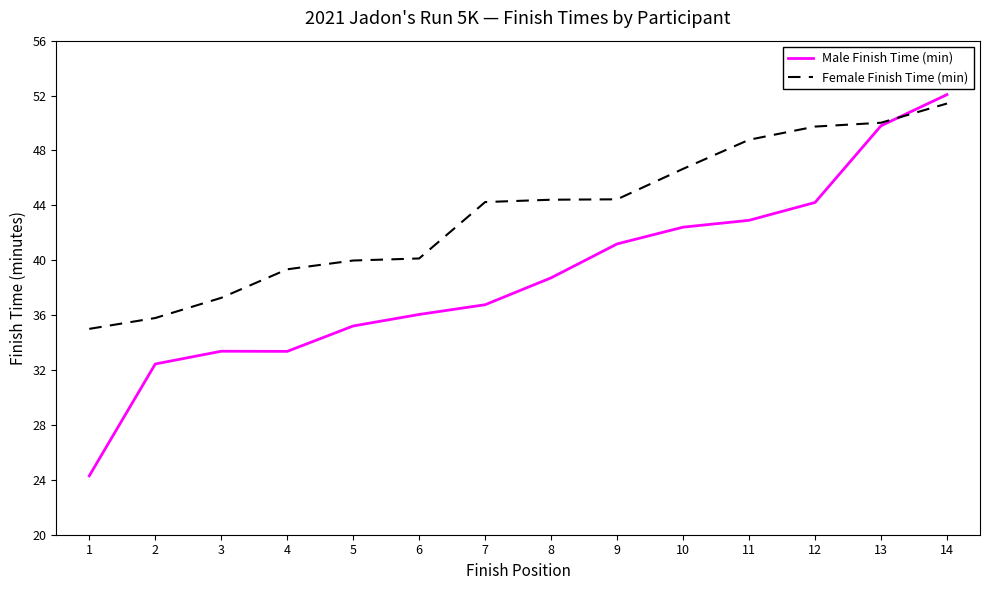

Which series ends up on top after the final intersection of Female Finish Time (min) and Male Finish Time (min)?

Male Finish Time (min)